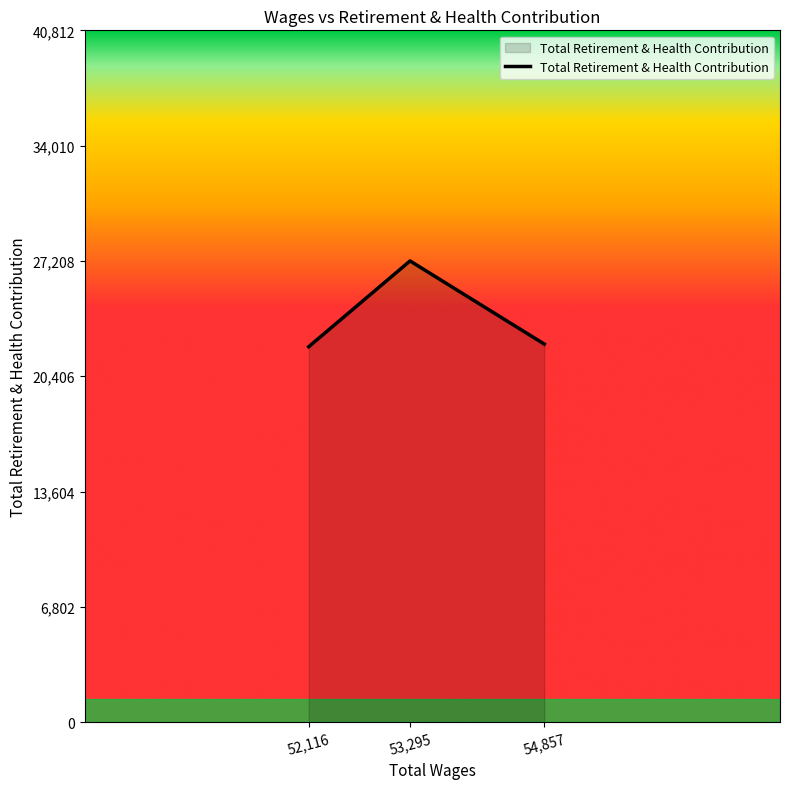

Which has a higher value, 53,295 or 54,857?

53,295